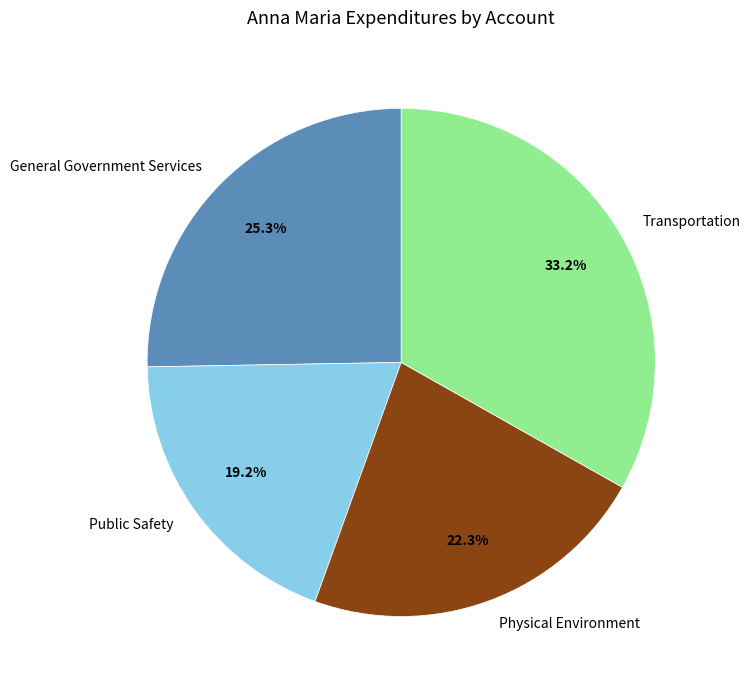

Does any single category account for the majority?

No